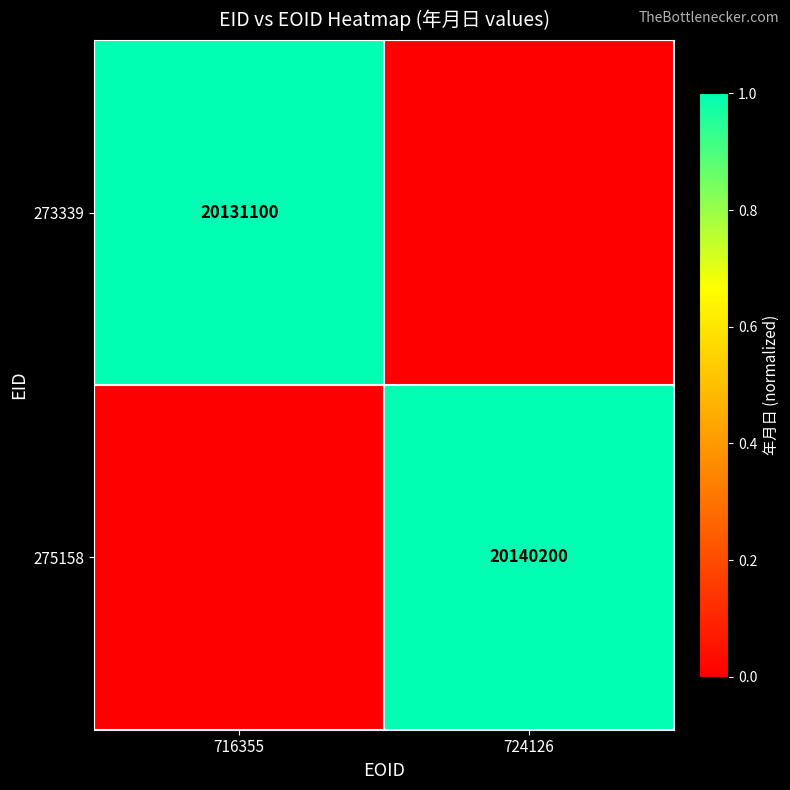

Is it true that 273339 equals 0.3 at 716355?

False